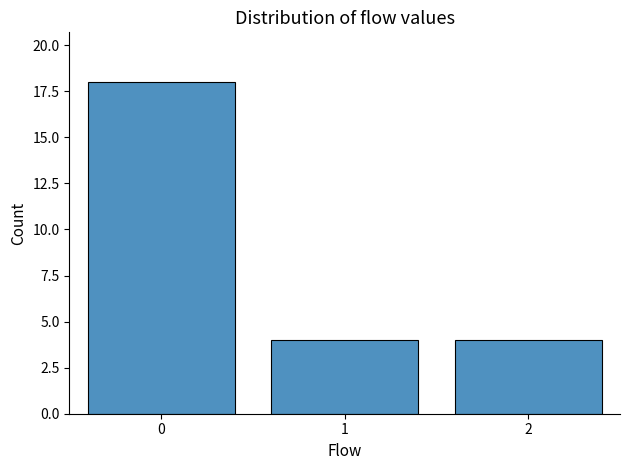

Reading left to right, what are all the values shown in this chart?

18	4	4